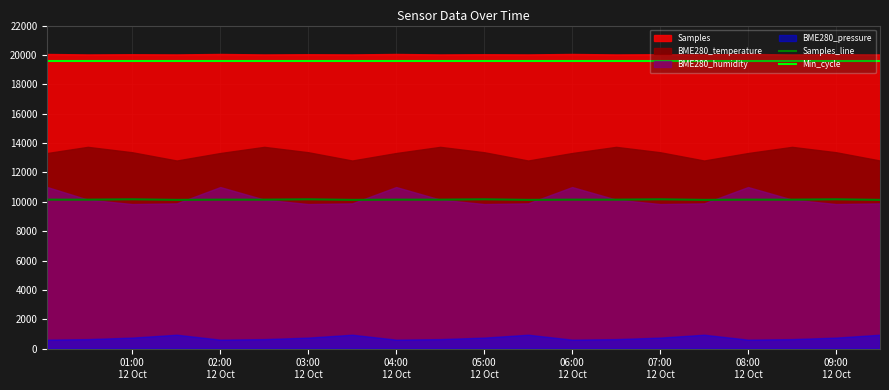

True or false: Min_cycle and Samples_line intersect in this chart.

False